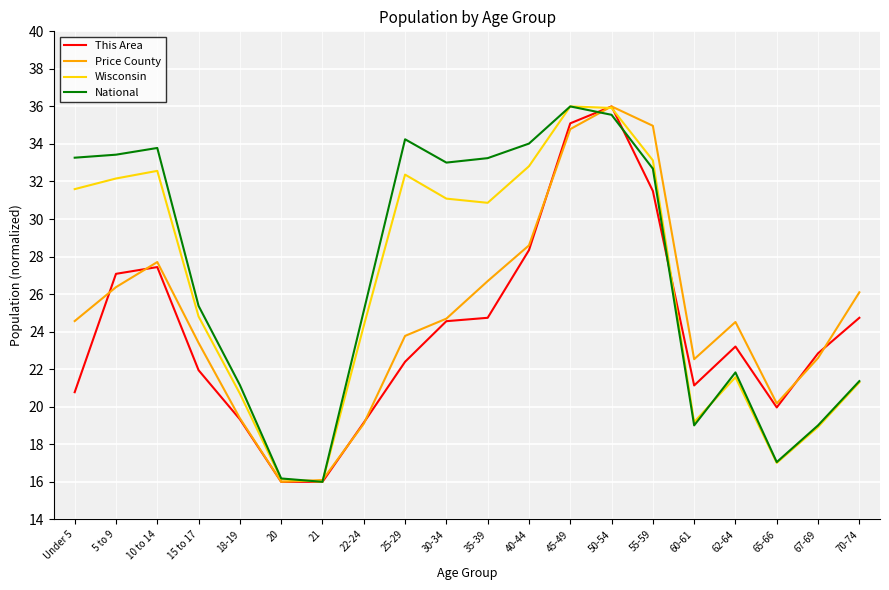

The value of Price County at 55-59 is 21.5. True or false?

False